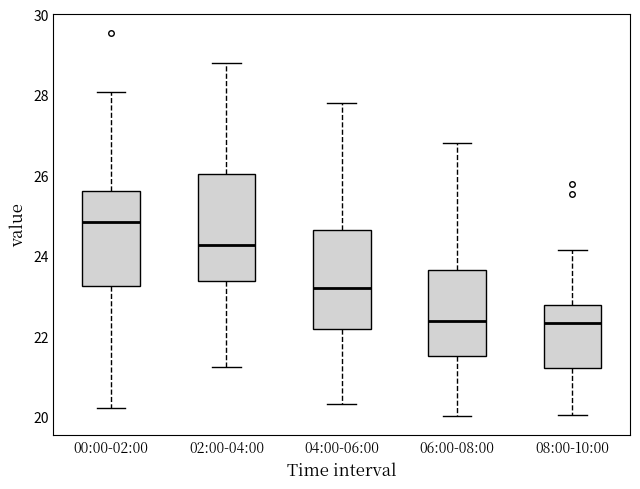

Reading left to right, transcribe this box plot: for each box, give where its median line is, the range the box spans, and where its two whiskers end, as read against the y-axis. The values are not printed on the chart, so give them approximately, as read against the axis.

00:00-02:00: median 24.8, box 23.2 to 25.6, whiskers 20.2 to 28.0
02:00-04:00: median 24.2, box 23.4 to 26.0, whiskers 21.2 to 28.8
04:00-06:00: median 23.2, box 22.2 to 24.6, whiskers 20.4 to 27.8
06:00-08:00: median 22.4, box 21.6 to 23.6, whiskers 20.0 to 26.8
08:00-10:00: median 22.4, box 21.2 to 22.8, whiskers 20.0 to 24.2